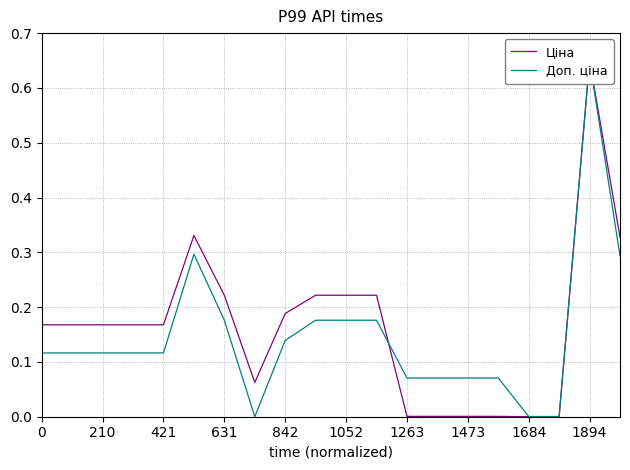

How many lines are shown in the chart?

2